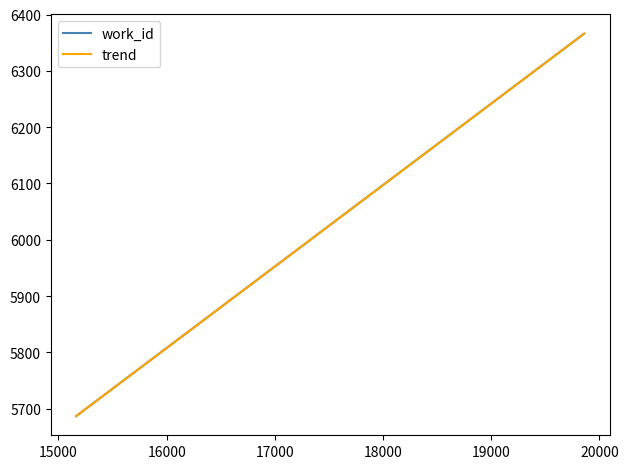

What is the greatest value displayed?

6366.1